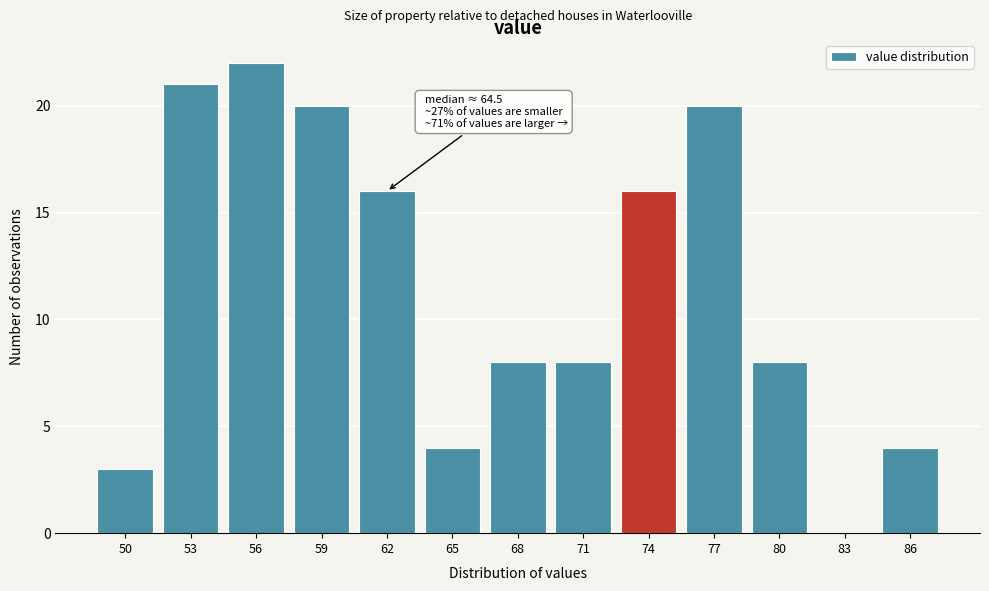

Reading left to right, extract all data points from this chart.

50=3	53=21	56=22	59=20	62=16	65=4	68=8	71=8	74=16	77=20	80=8	83=0	86=4